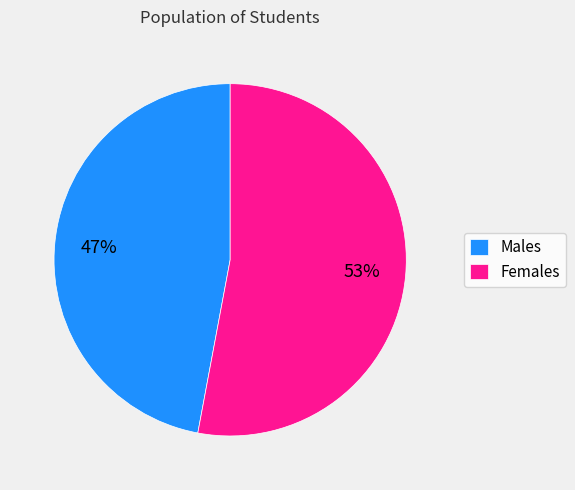

Is there a majority slice in this chart?

Yes